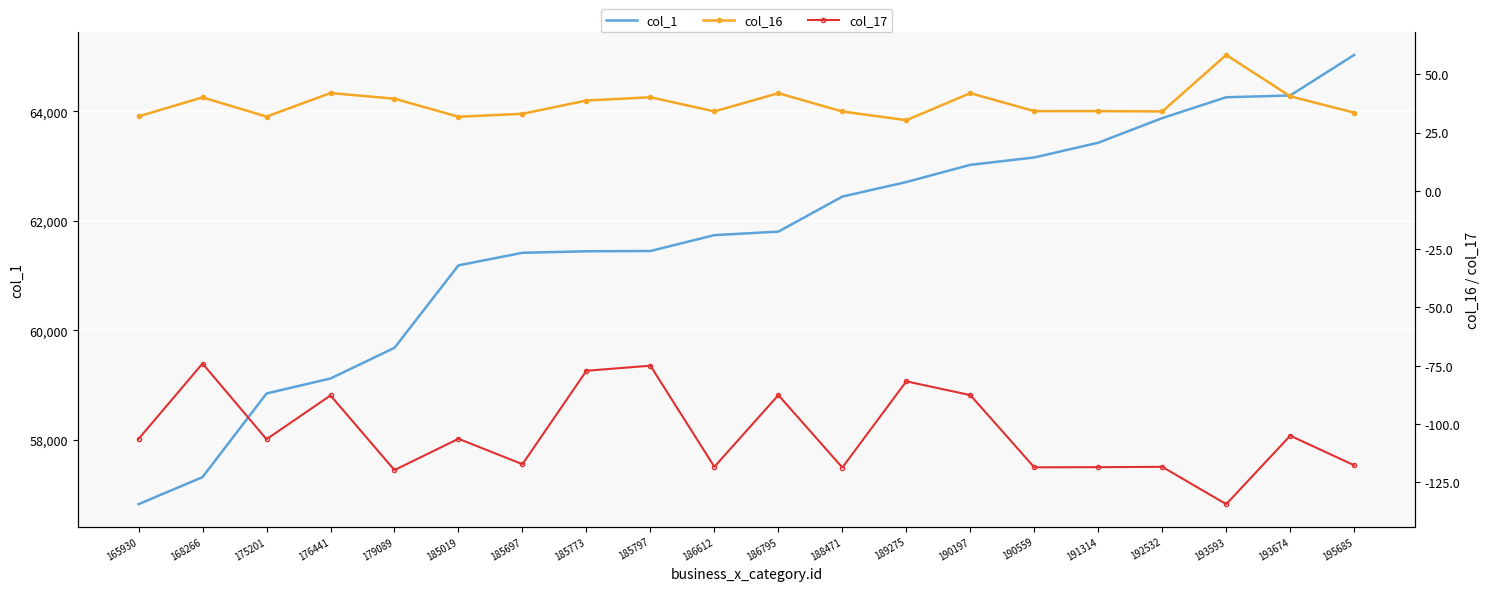

At which category does the chart reach its peak across all series?

195685